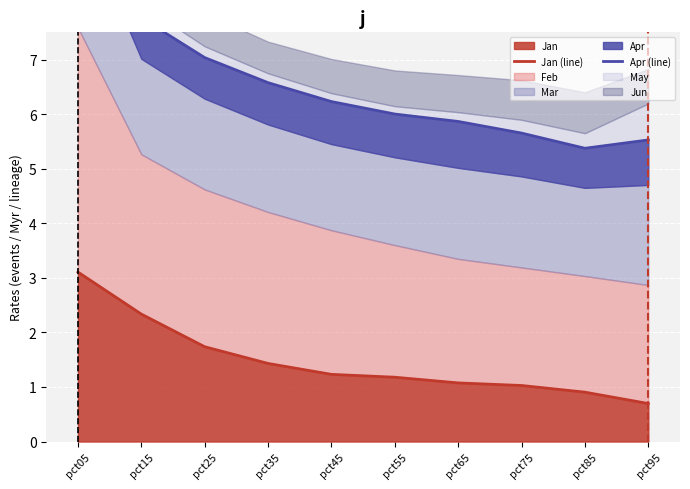

Reading left to right, extract all data points from this chart.

Jan (line): pct05=3.1	pct15=2.3	pct25=1.7	pct35=1.4	pct45=1.2	pct55=1.2	pct65=1.1	pct75=1.0	pct85=0.9	pct95=0.7
Apr (line): pct05=10.4	pct15=7.8	pct25=7.0	pct35=6.6	pct45=6.2	pct55=6.0	pct65=5.9	pct75=5.7	pct85=5.4	pct95=5.5